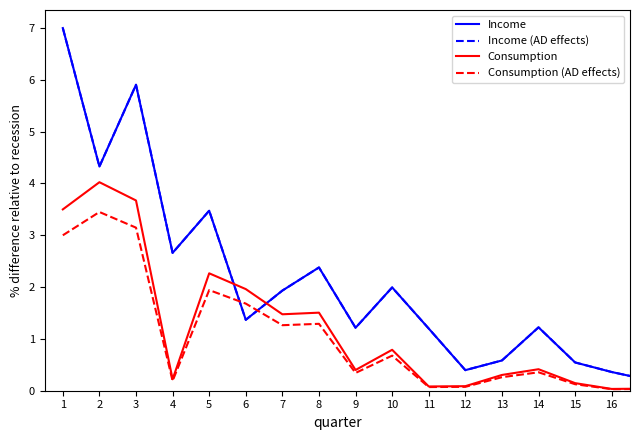

Does the chart have visible grid lines?

No